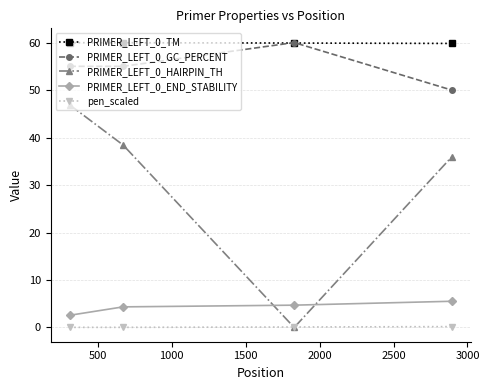

True or false: pen_scaled has more than 1 interior local peaks.

False